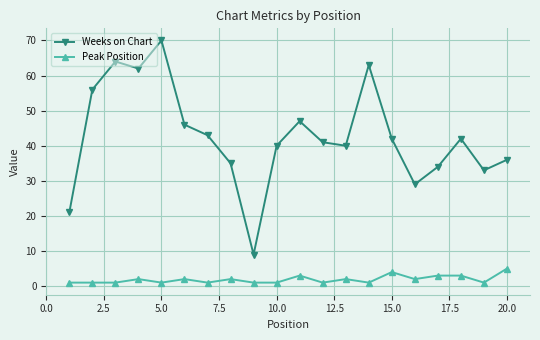

Which series has the largest total across all categories?

Weeks on Chart